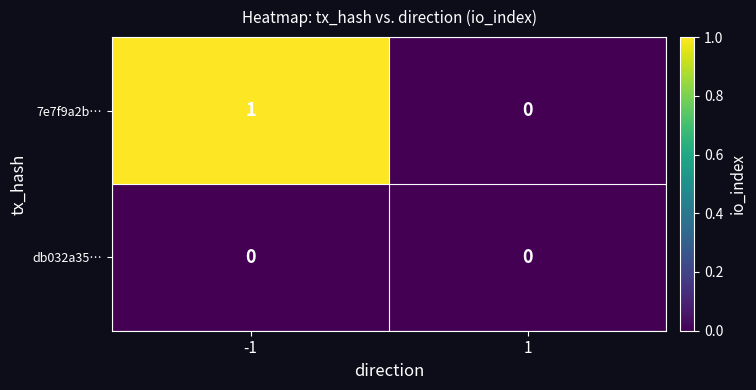

Rank the series by their average value, from highest to lowest.

7e7f9a2b…, db032a35…